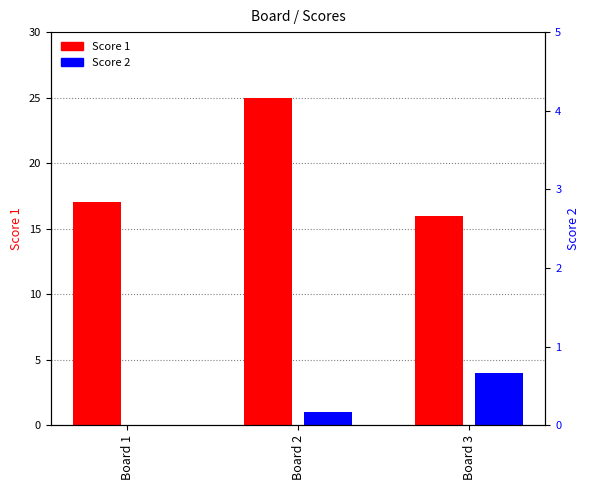

Where is Score 2 nearest to the value 2?

Board 2